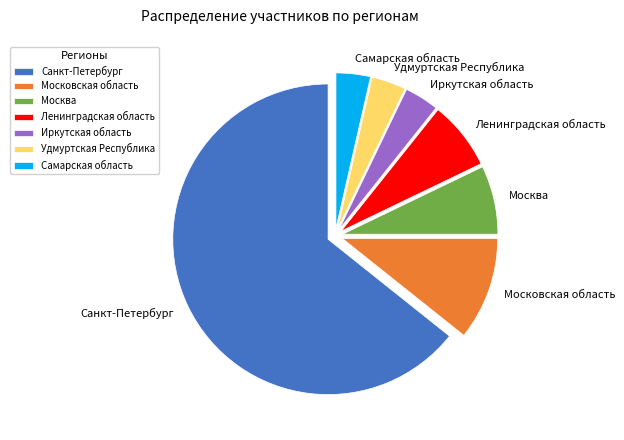

Is it true that Самарская область is 4% of the pie?

True